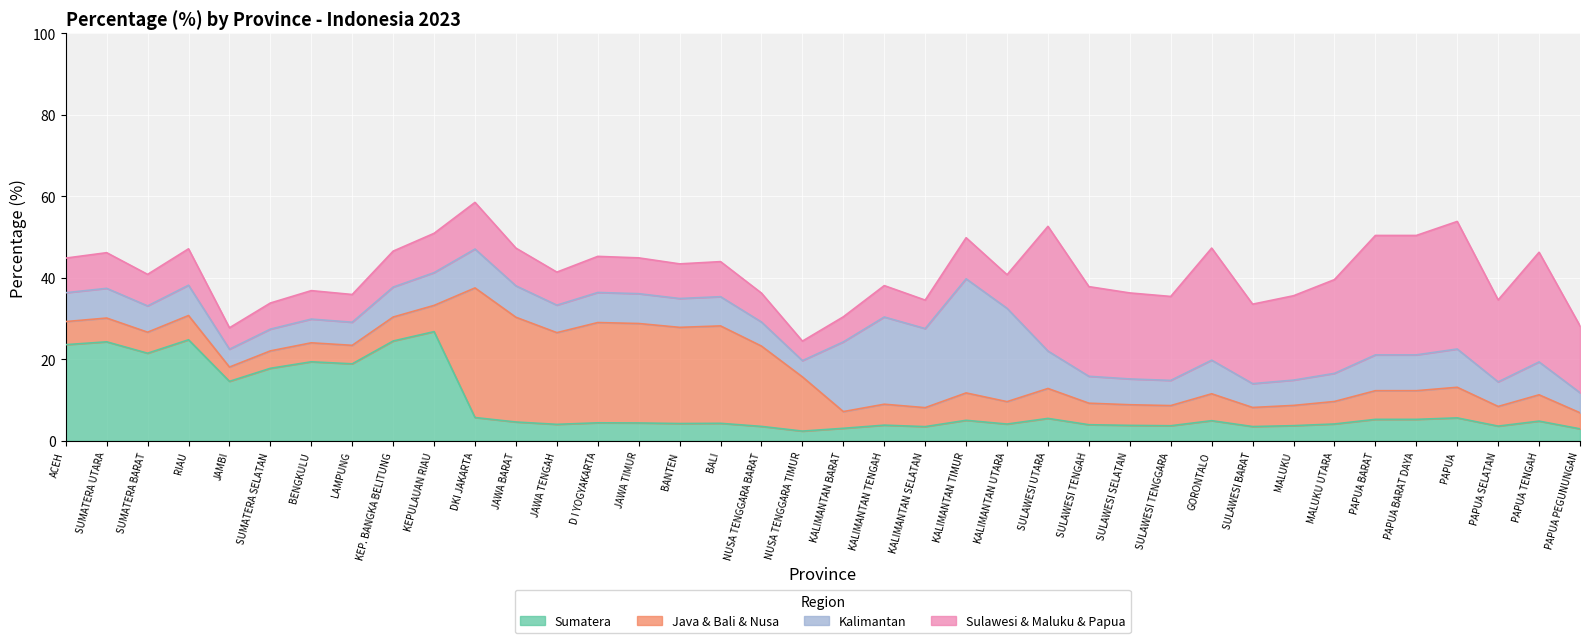

Which series has the widest spread of values?

Java & Bali